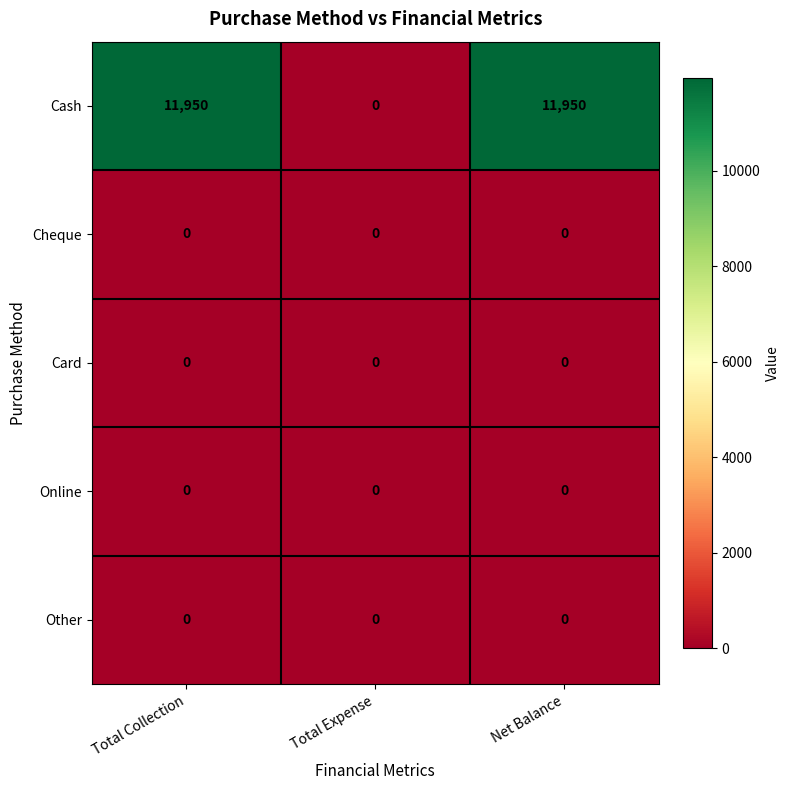

The value of Online at Net Balance is 0. True or false?

True